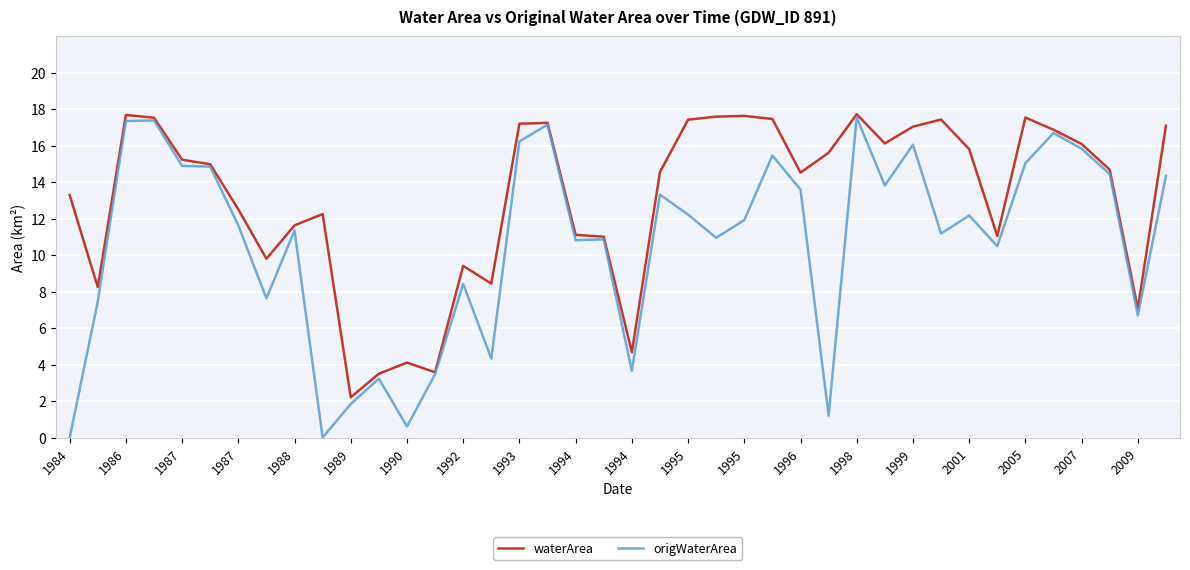

What is the greatest value displayed?

17.7